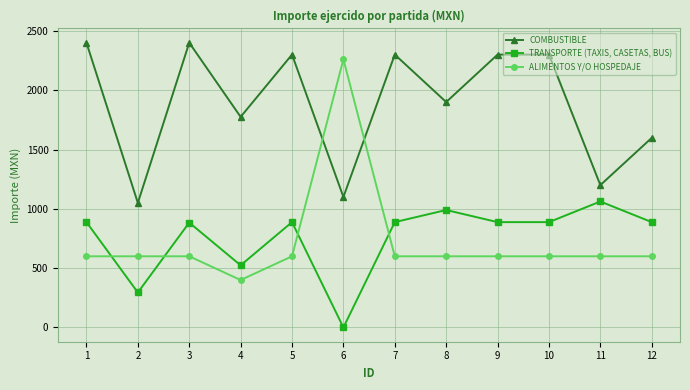

Which series has the largest range (max minus min)?

ALIMENTOS Y/O HOSPEDAJE